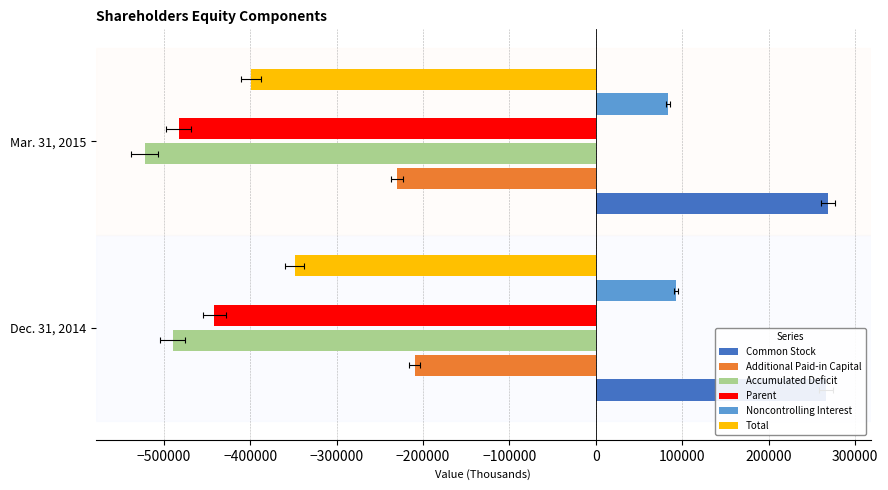

What is the sum of the Accumulated Deficit values at Dec. 31, 2014 and Mar. 31, 2015?

-1011357